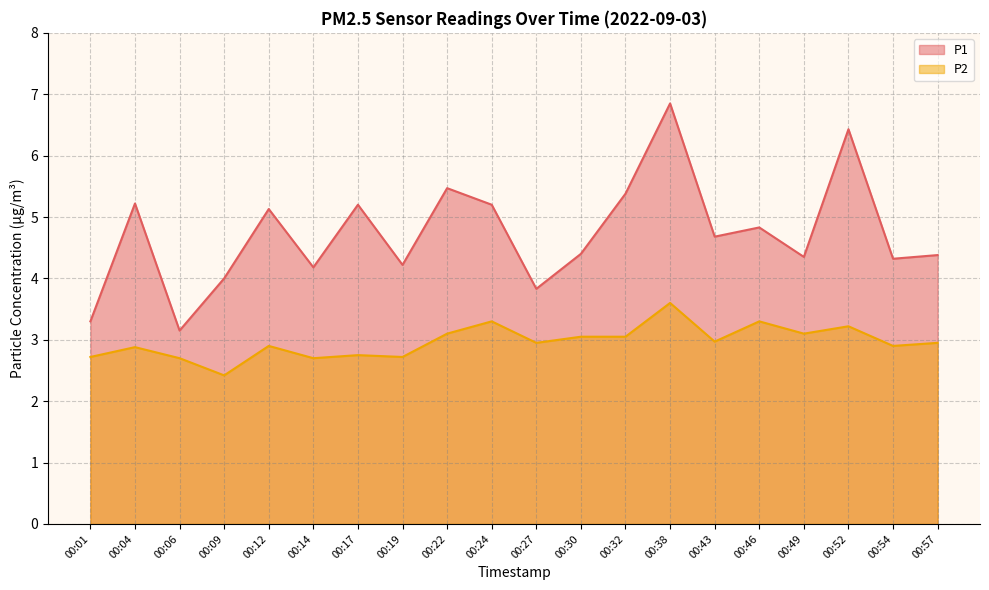

Which series has the largest range (max minus min)?

P1